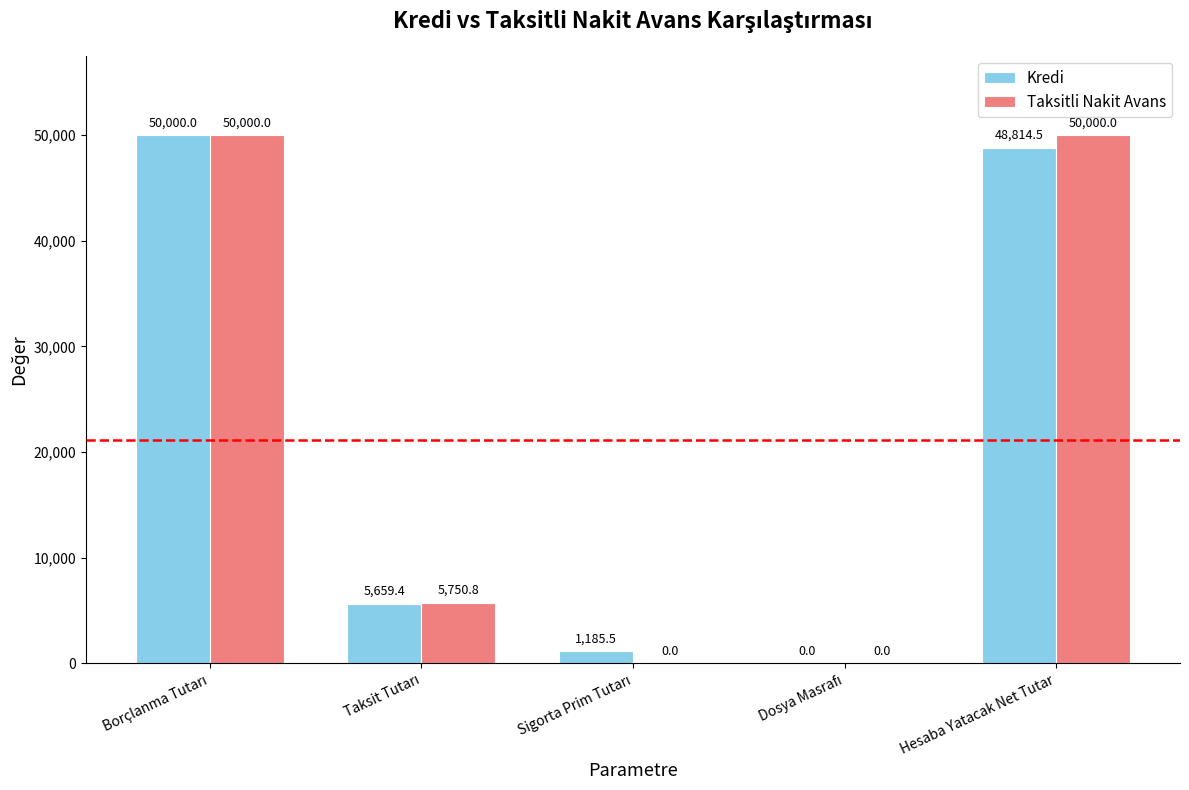

How many Taksitli Nakit Avans values are between 0 and 50000?

5